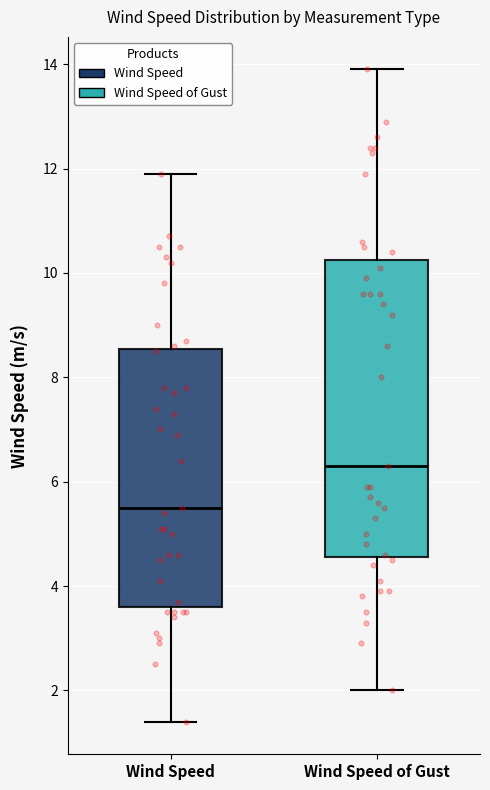

Which box is the tallest, from its lower edge to its upper edge?

Wind Speed of Gust